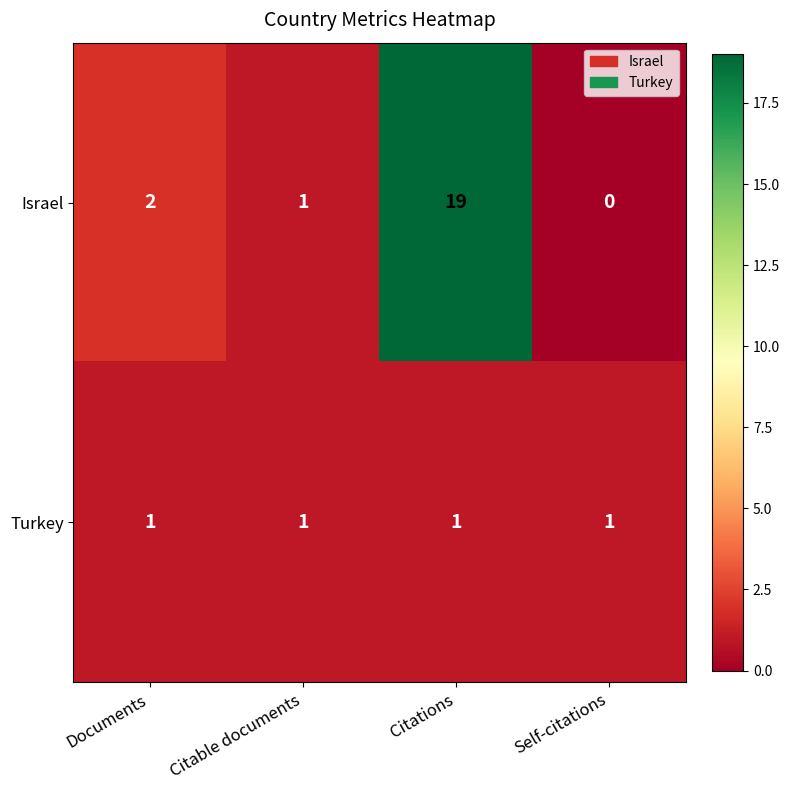

Reading left to right, extract all data points from this chart.

Israel: 2	1	19	0
Turkey: 1	1	1	1